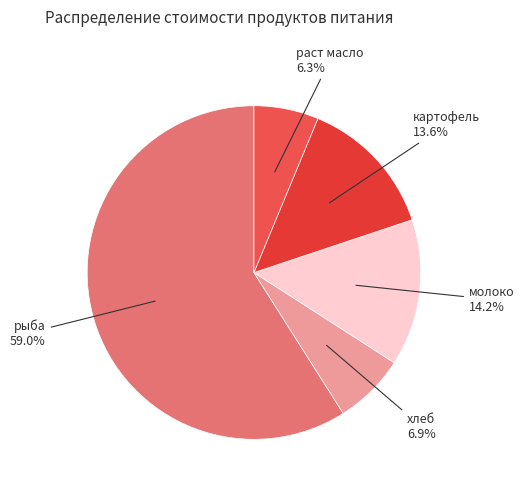

Which category has the smallest portion of the pie?

раст масло